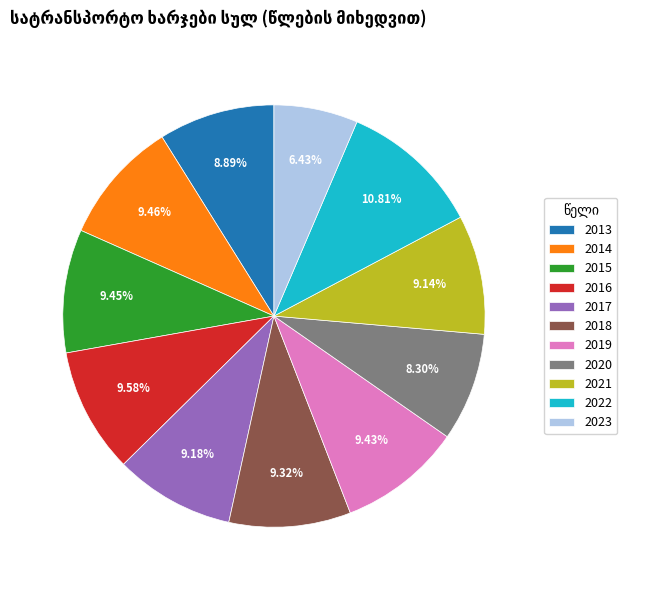

To the nearest percent, what is the average slice percentage?

9%